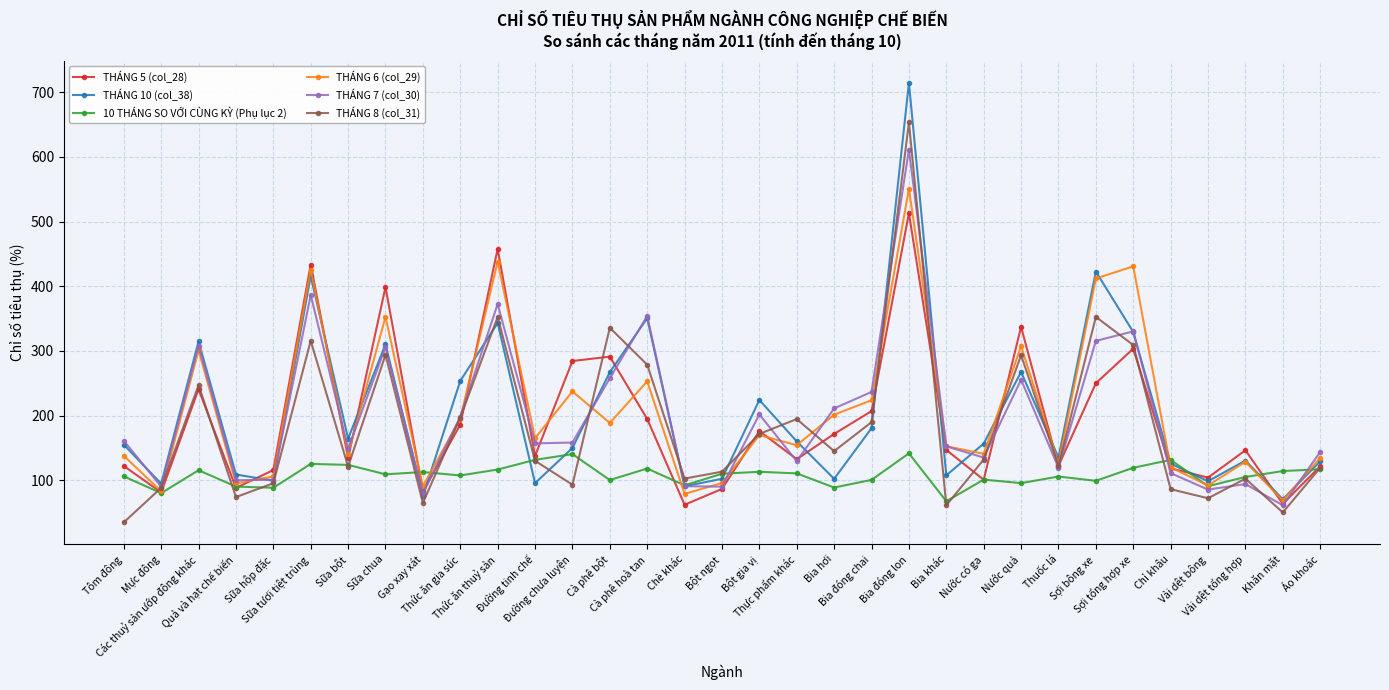

What is the value of the THÁNG 8 (col_31) point at the 3rd from the left?

247.1